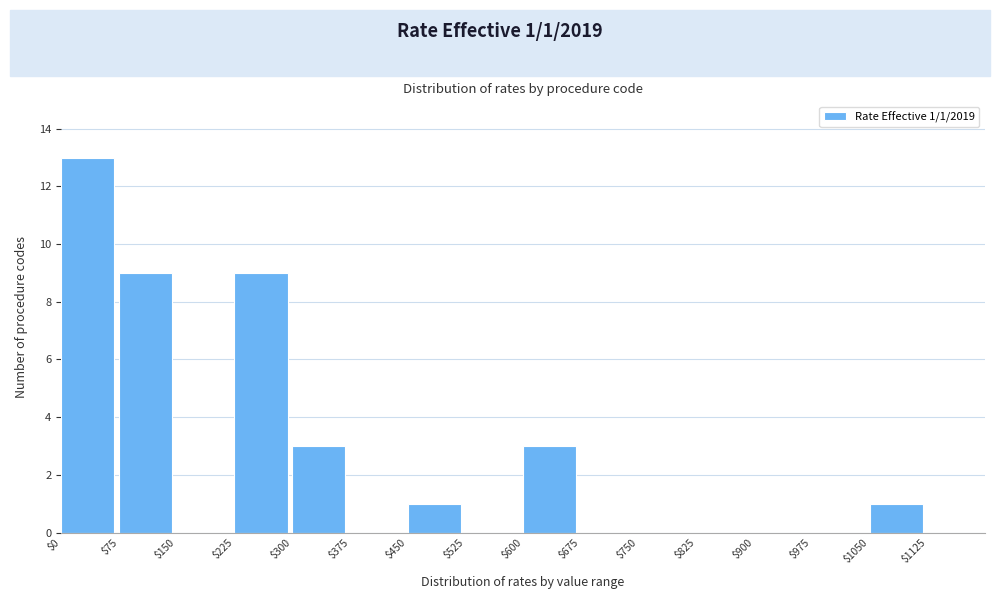

Over which range of the x-axis is the bar tallest?

0 to 75